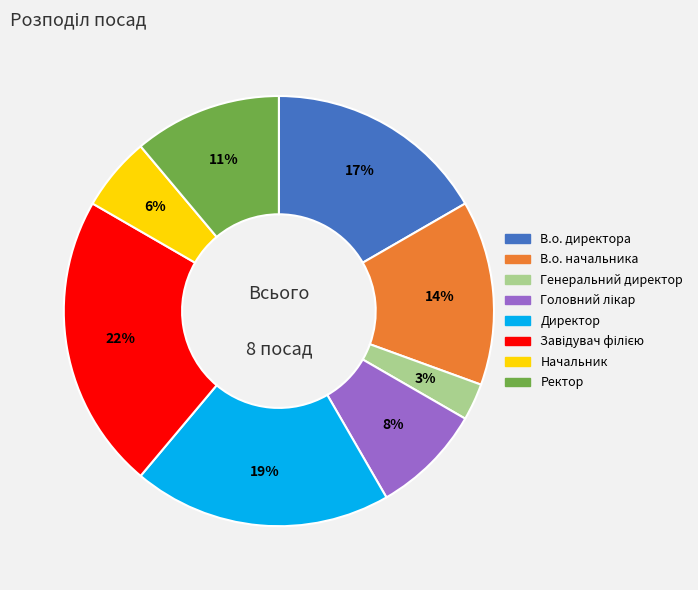

Is it true that Ректор is 11% of the pie?

True